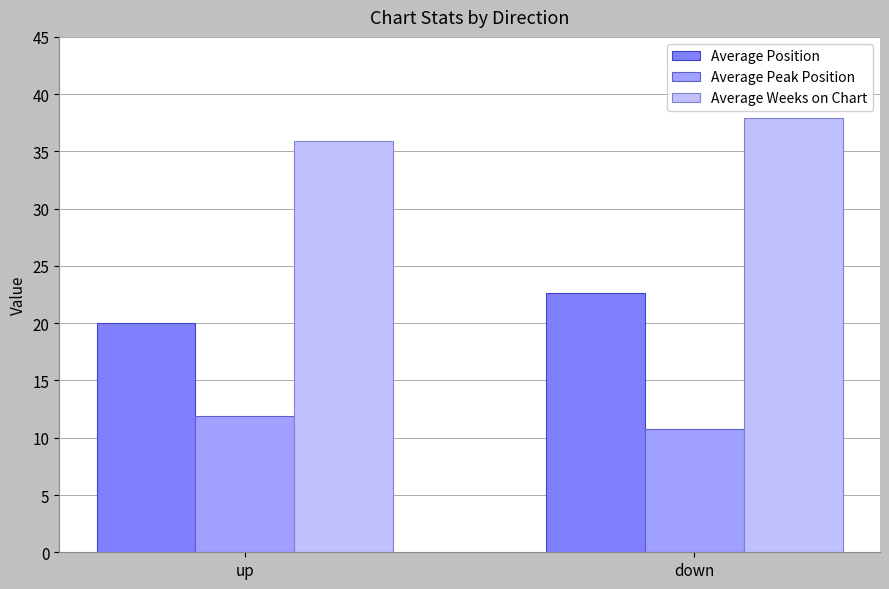

The value of Average Peak Position at down is 3.5. True or false?

False